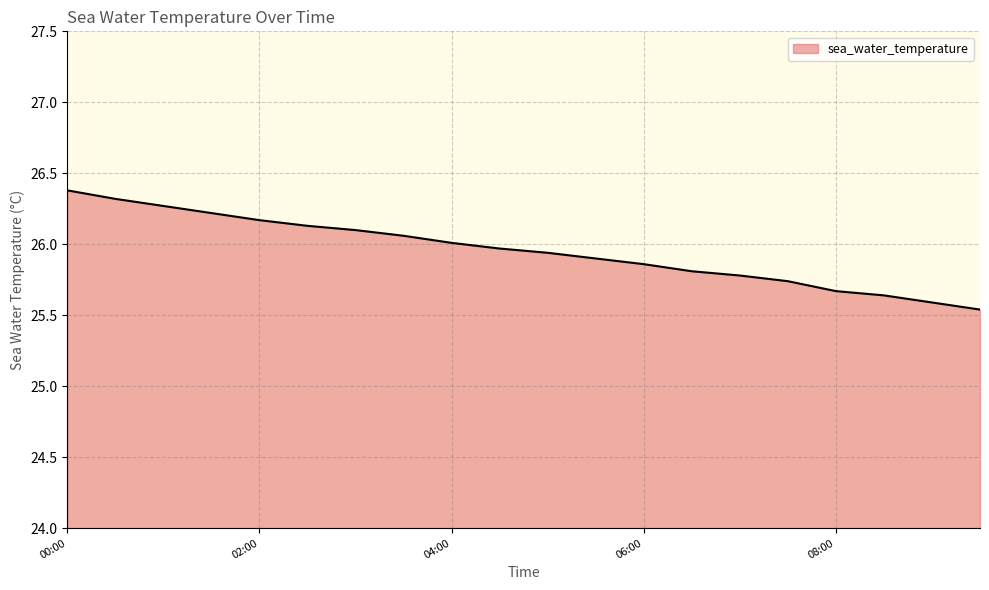

What is the average value?

26.0